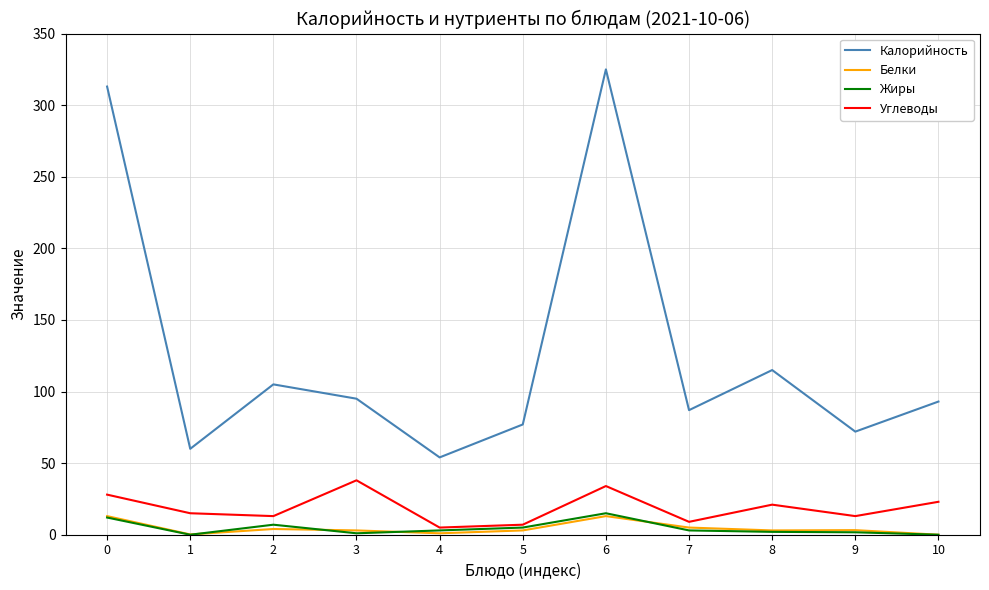

What is the average value of the Калорийность series?

126.9